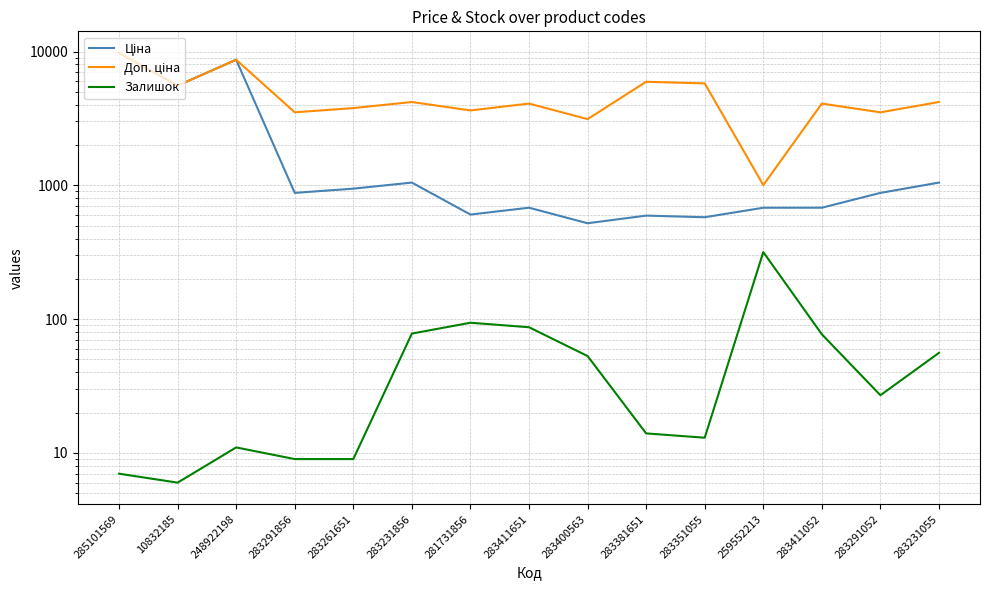

Rank the series at 285101569 from lowest to highest value.

Залишок, Ціна, Доп. ціна